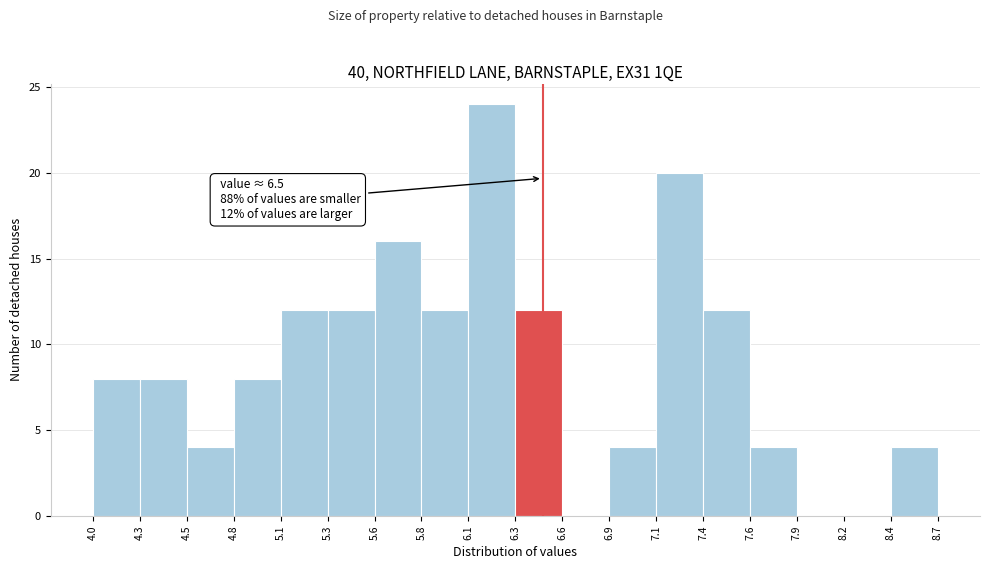

Over which range of the x-axis is the bar tallest?

6.1 to 6.3